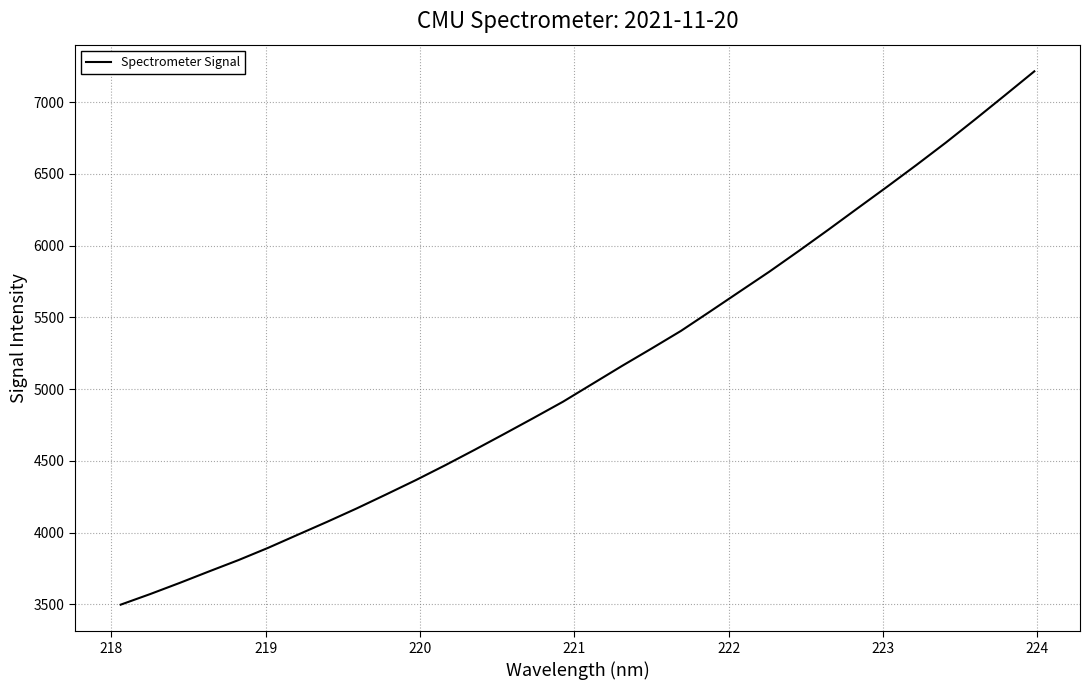

True or false: the data has more than 0 interior local peaks.

False